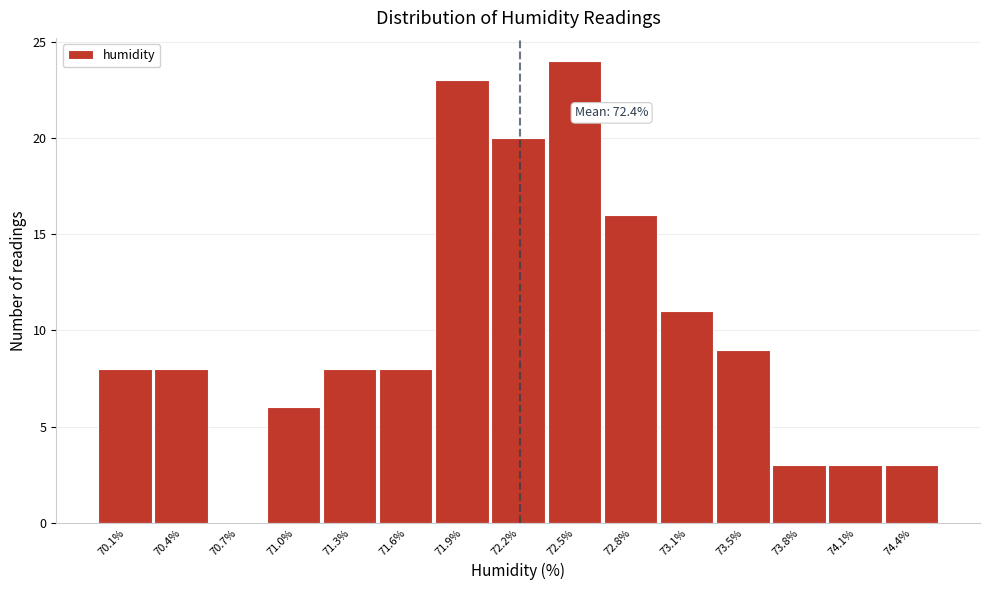

Reading left to right, transcribe all the data shown in this chart.

70.1%=8	70.4%=8	70.7%=0	71.0%=6	71.3%=8	71.6%=8	71.9%=23	72.2%=20	72.5%=24	72.8%=16	73.1%=11	73.5%=9	73.8%=3	74.1%=3	74.4%=3